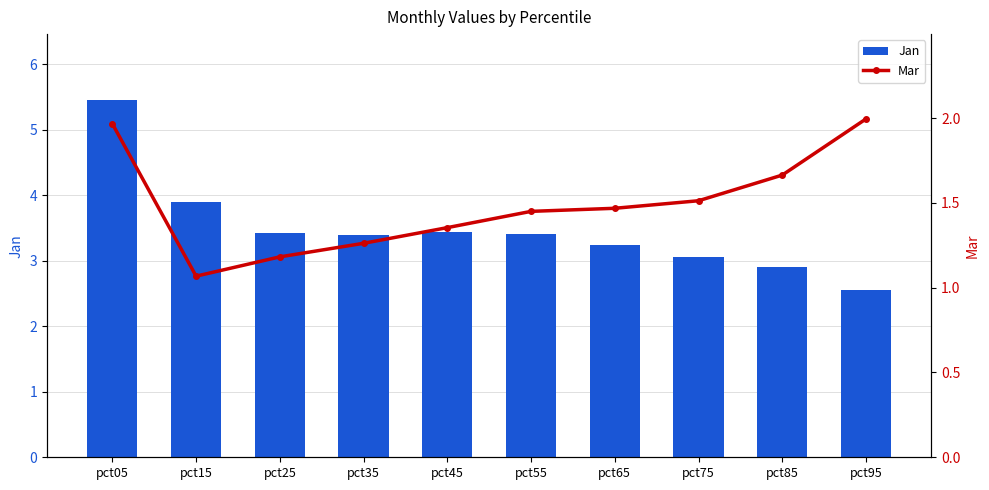

What is the greatest value displayed?

5.5